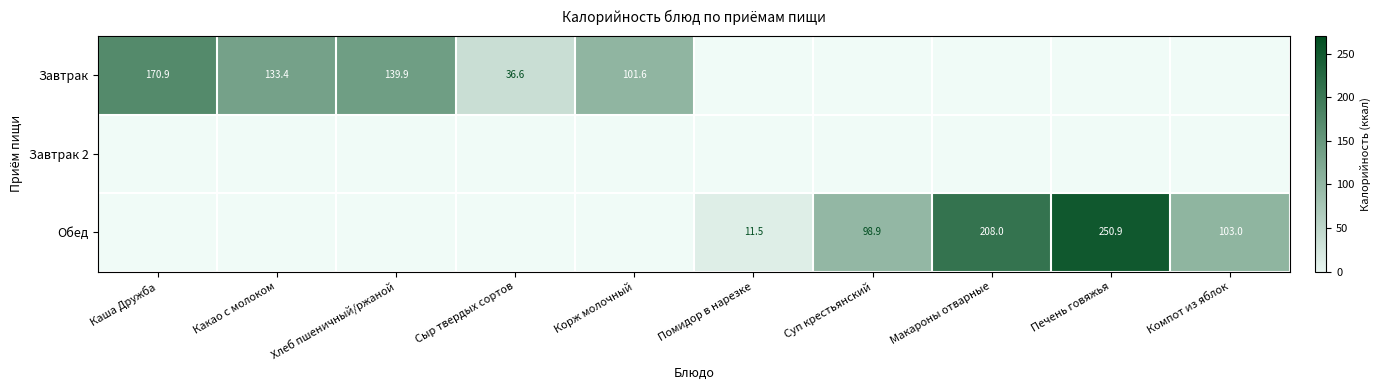

What is the minimum value shown in the chart?

11.5